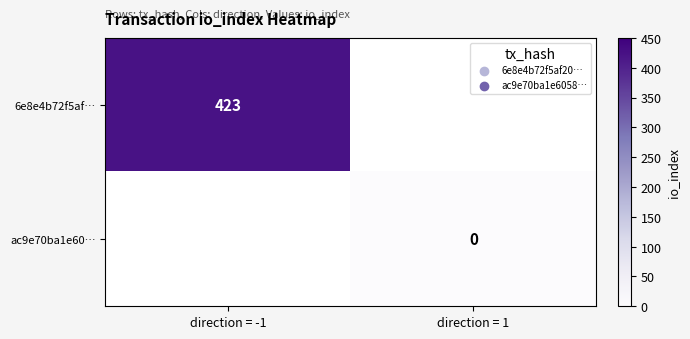

The value of 6e8e4b72f5af… at direction = -1 is 210. True or false?

False